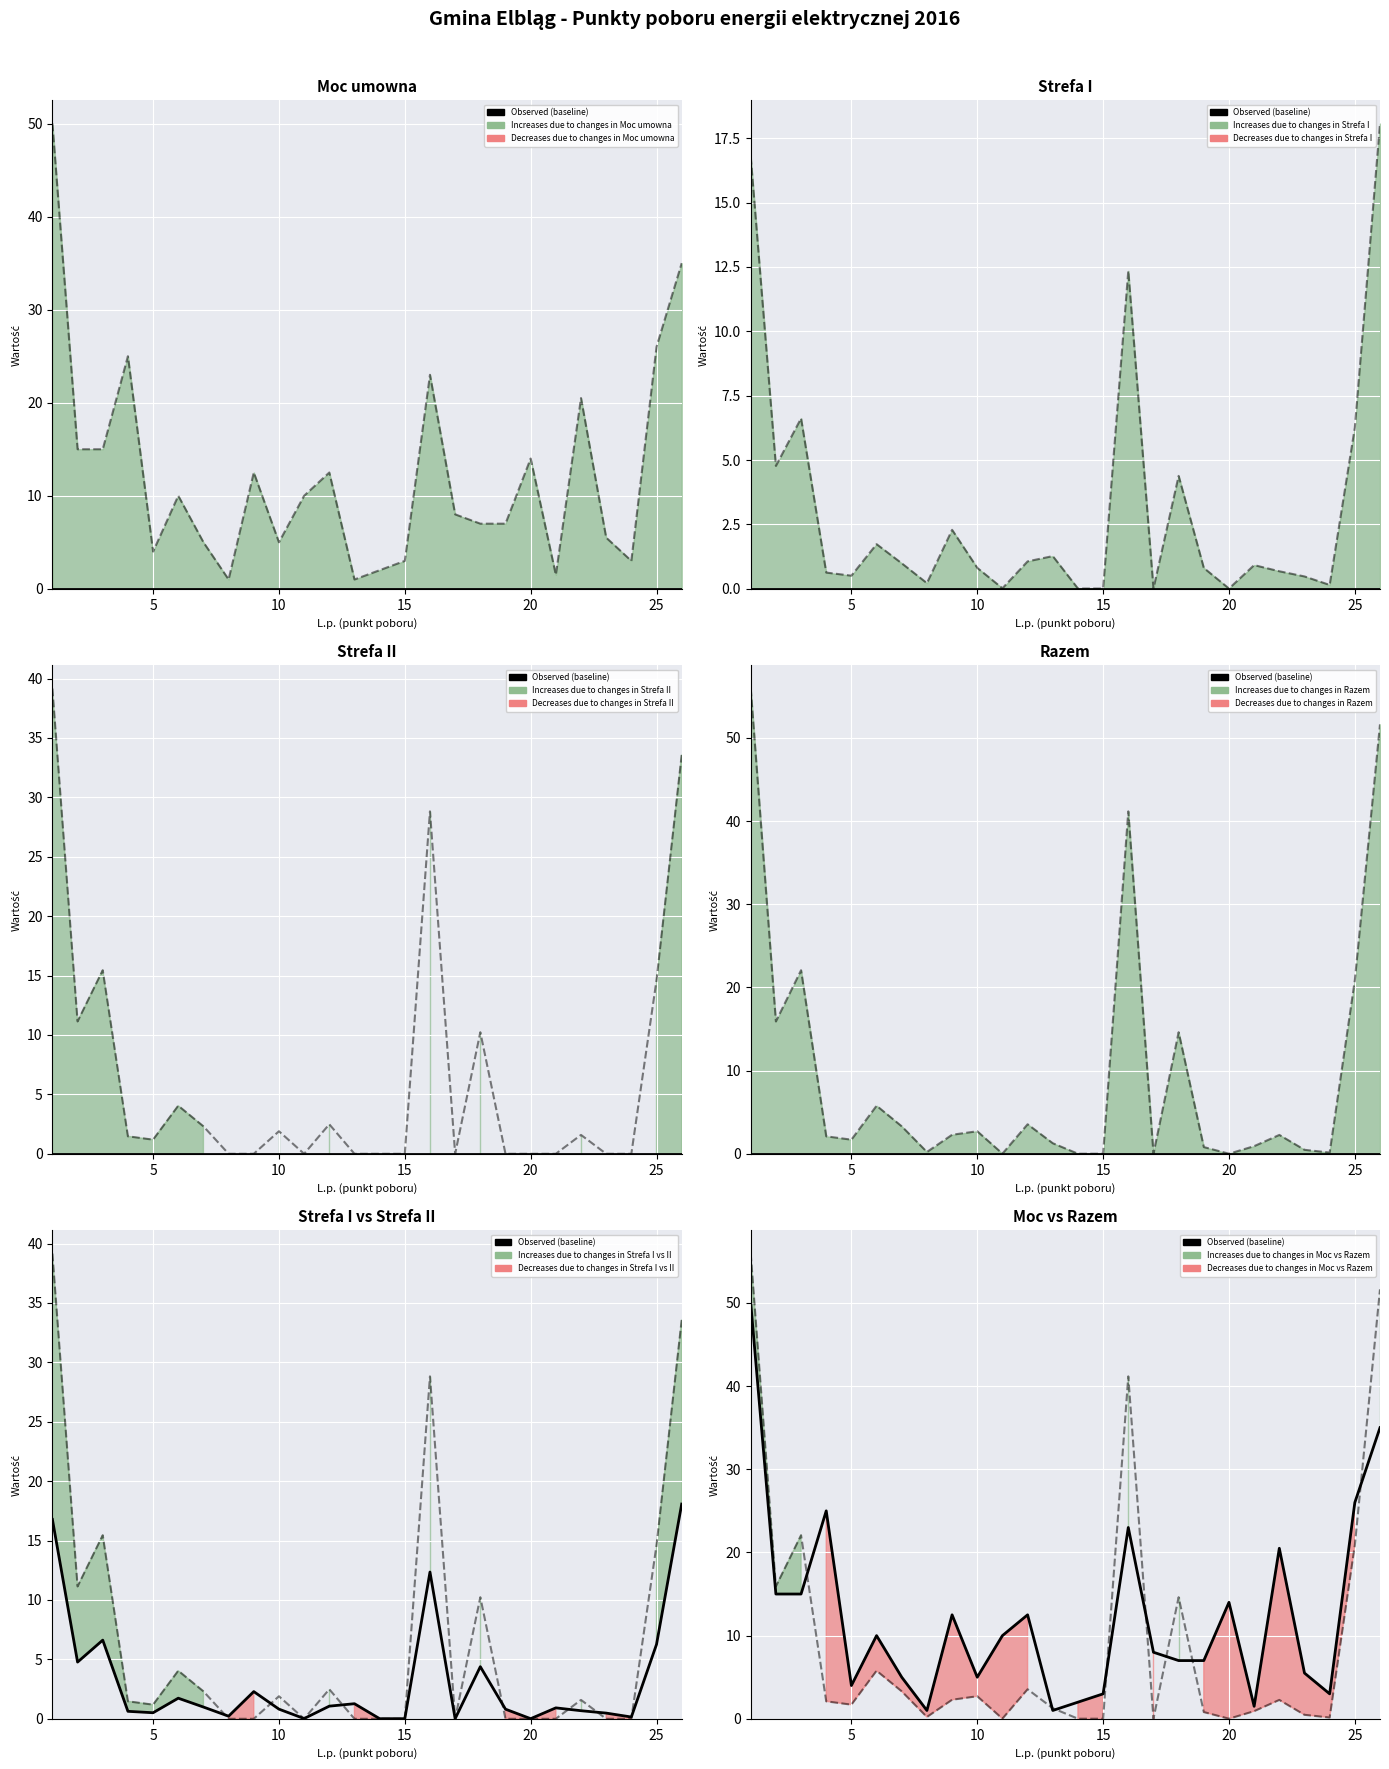

Where is the first local maximum?

15